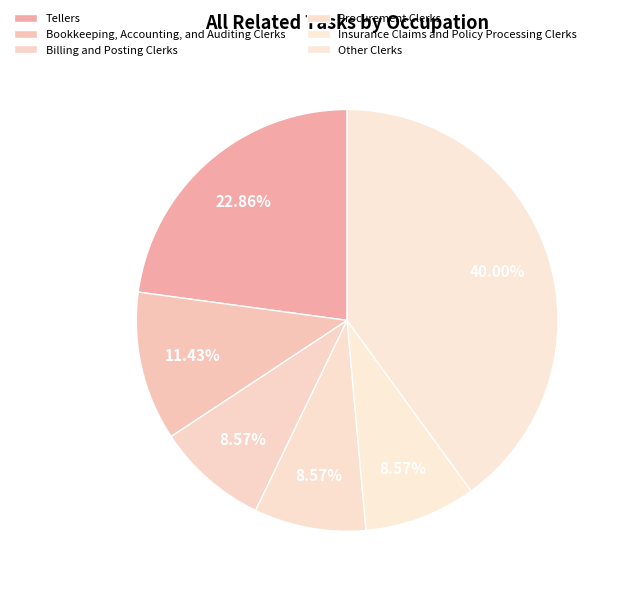

The Procurement Clerks slice represents 20% of the pie. True or false?

False